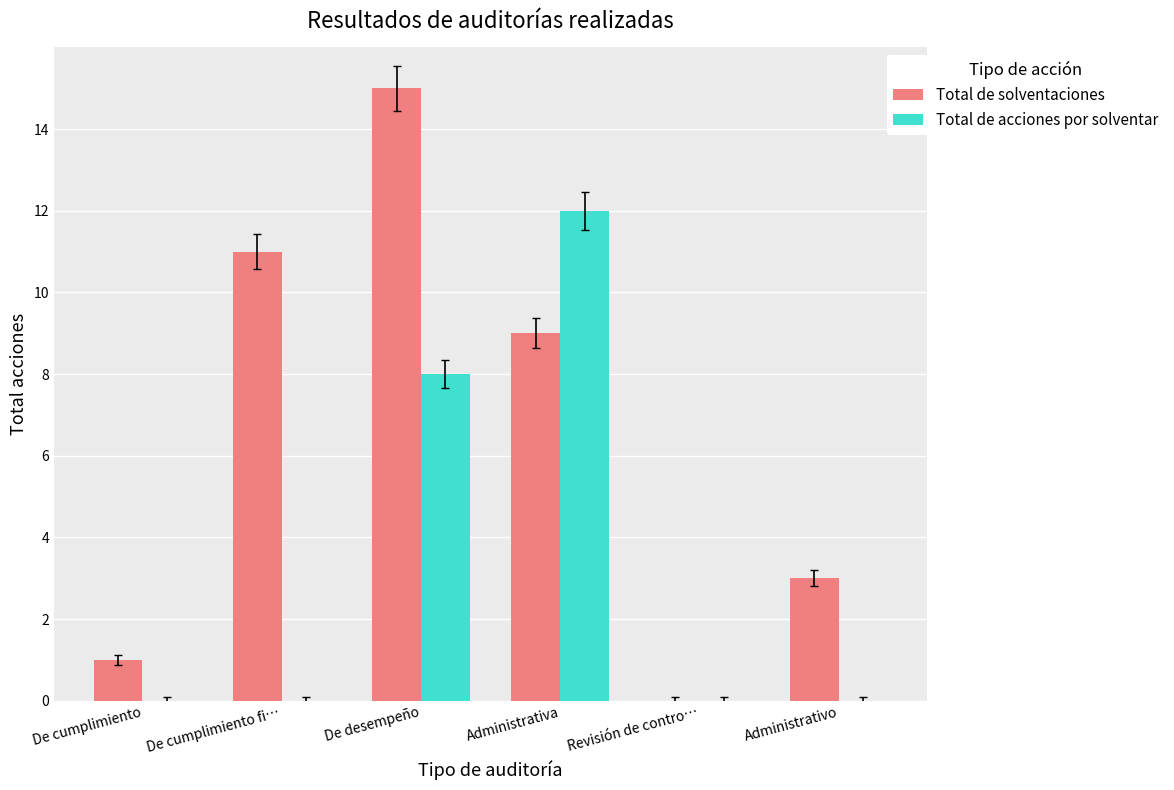

How many Total de acciones por solventar values are between 0 and 8?

5